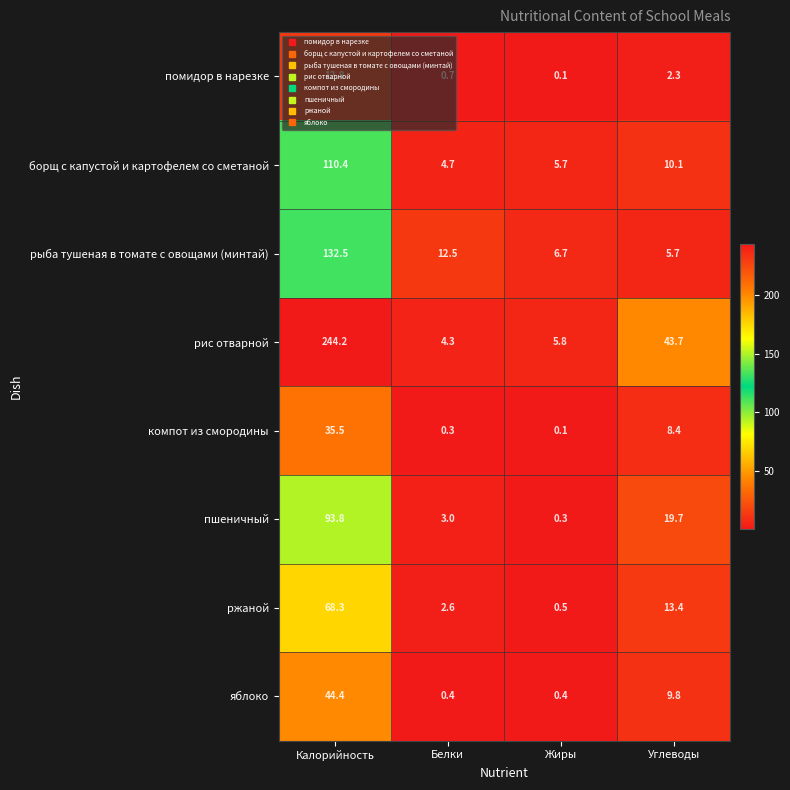

What is the difference between the highest and lowest values at Углеводы?

41.4